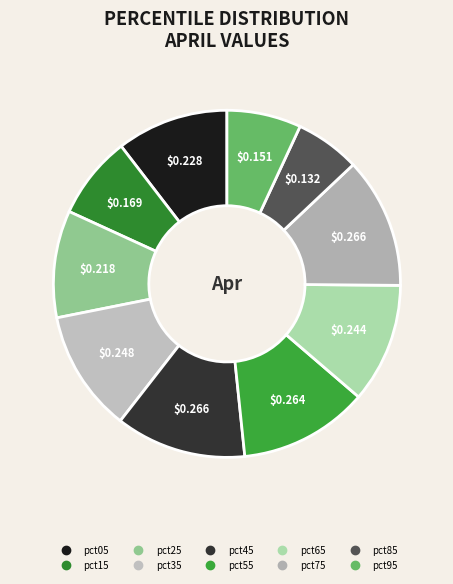

Which category has the biggest portion of the pie?

pct75